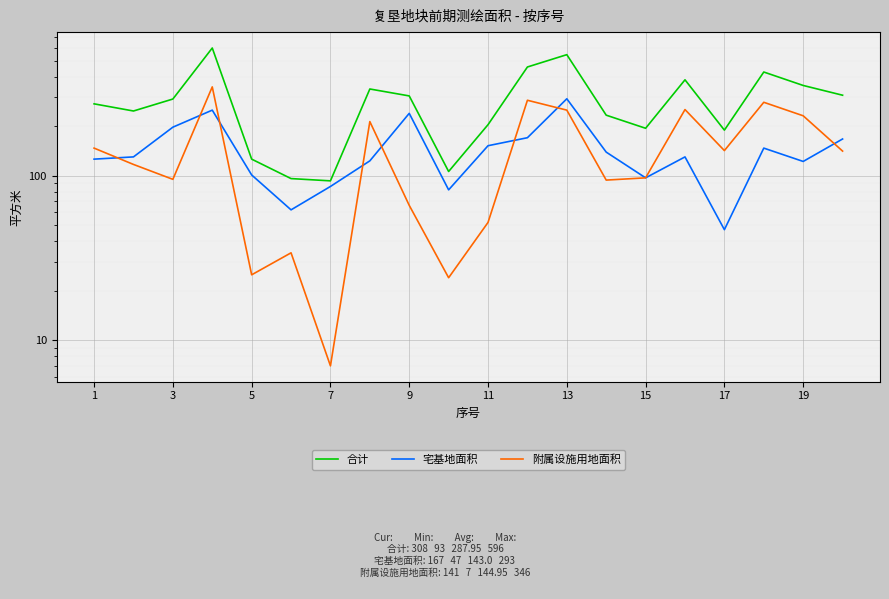

How many lines are shown in the chart?

3